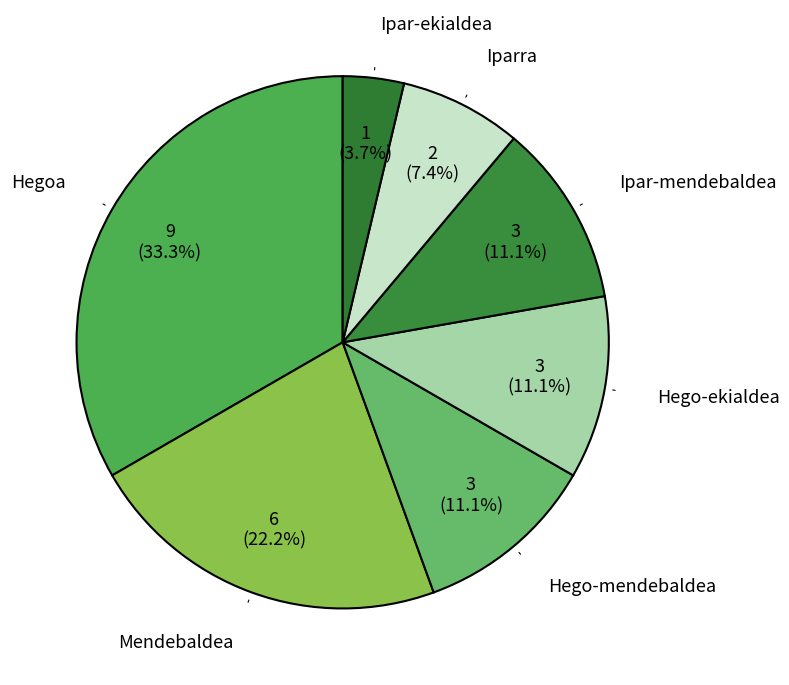

Is there a majority slice in this chart?

No